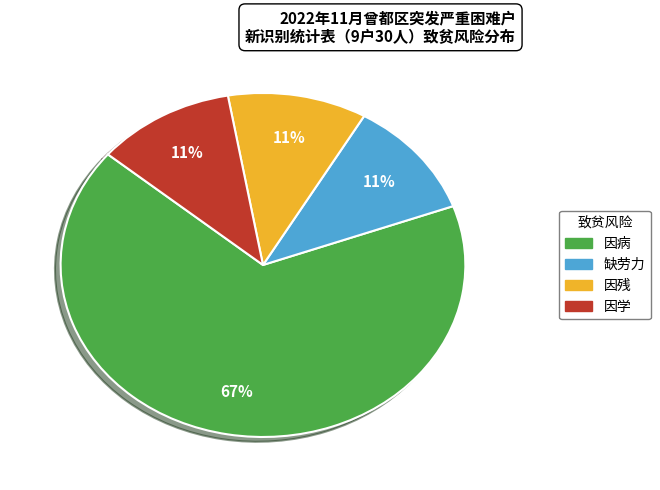

Which category has the biggest portion of the pie?

因病